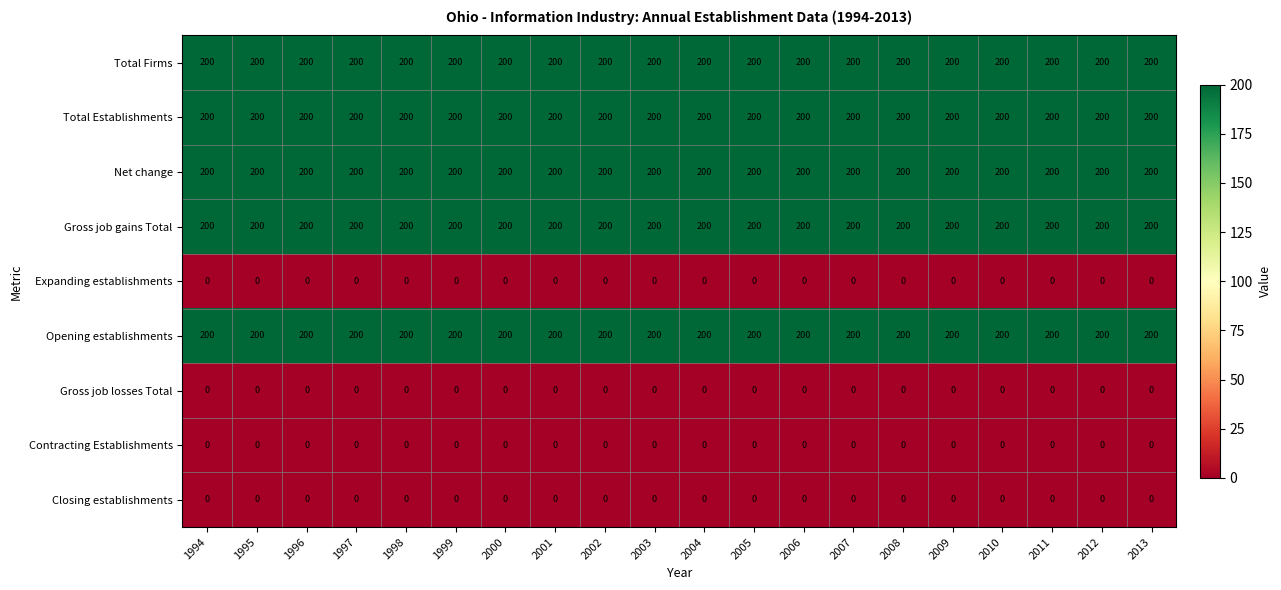

What is the spread (max minus min) of values at 2005?

200